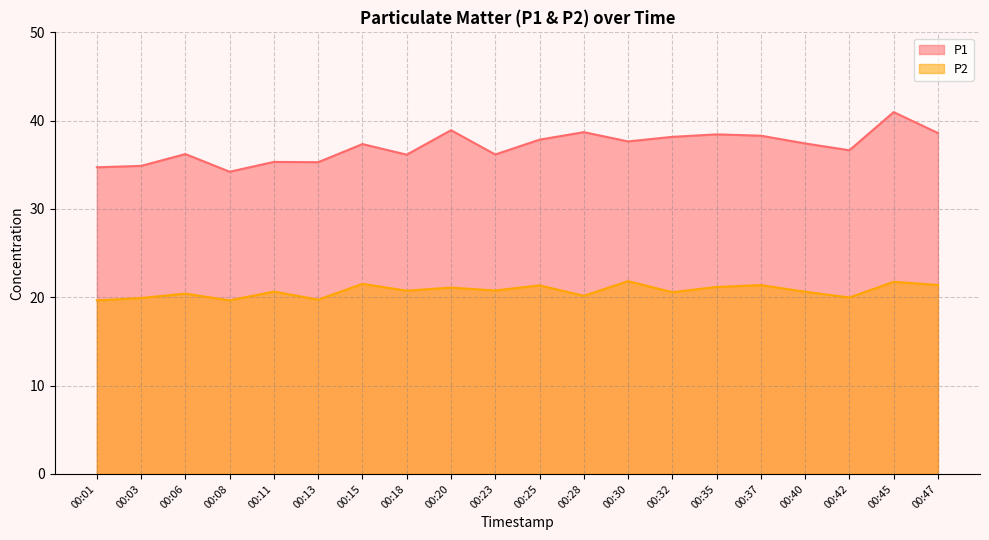

Rank the series at 00:08 from highest to lowest value.

P1, P2